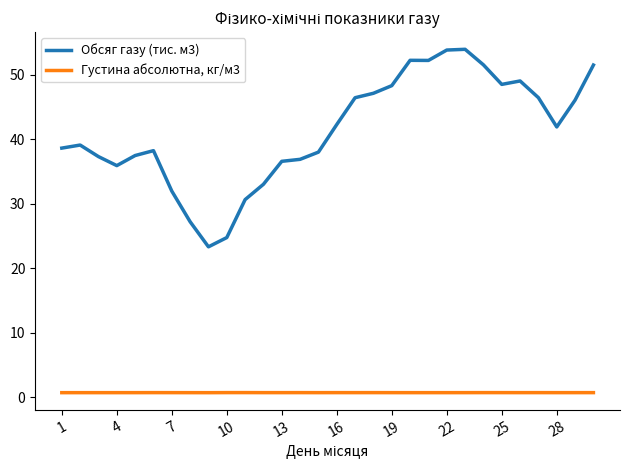

Which series has the largest range (max minus min)?

Обсяг газу (тис. м3)